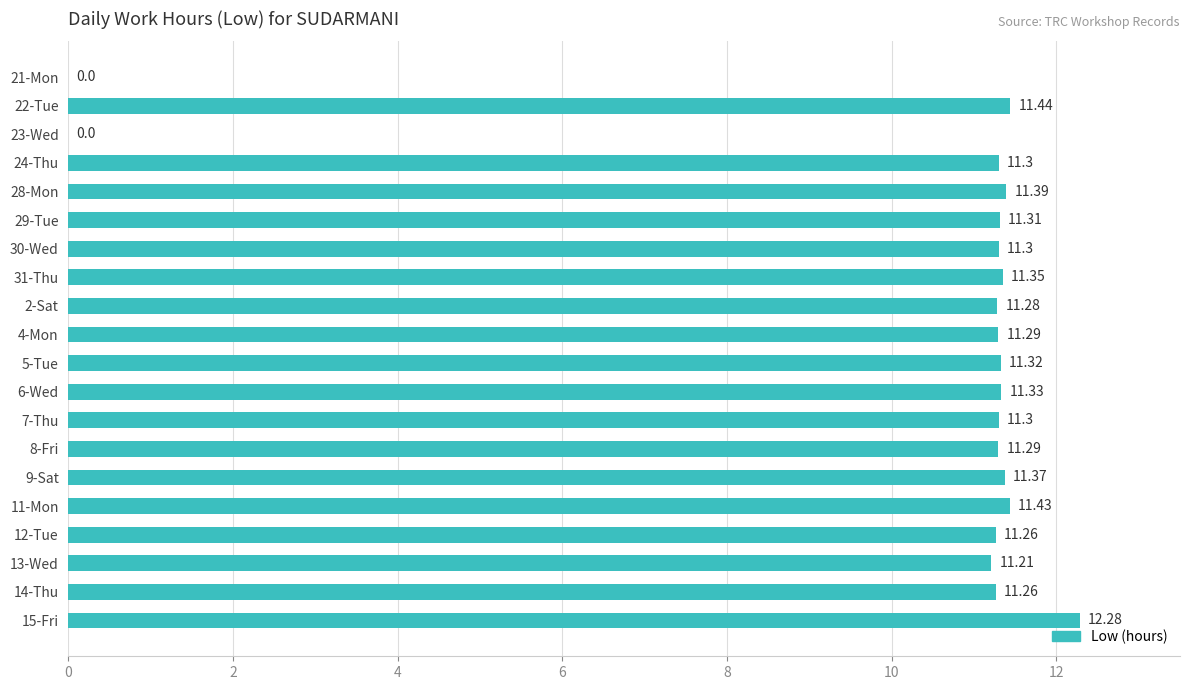

Between 31-Thu and 4-Mon, which is larger?

31-Thu